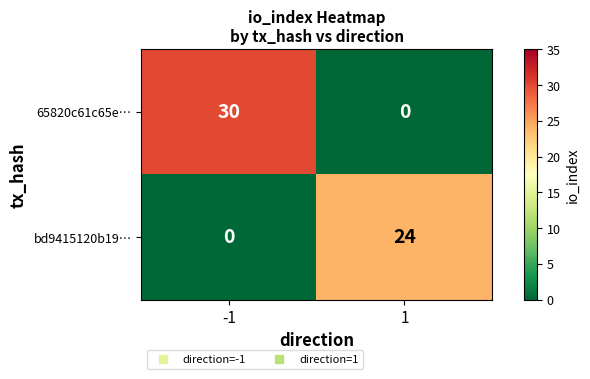

Reading left to right, list all the values displayed in this chart.

65820c61c65e…: -1=30	1=0
bd9415120b19…: -1=0	1=24